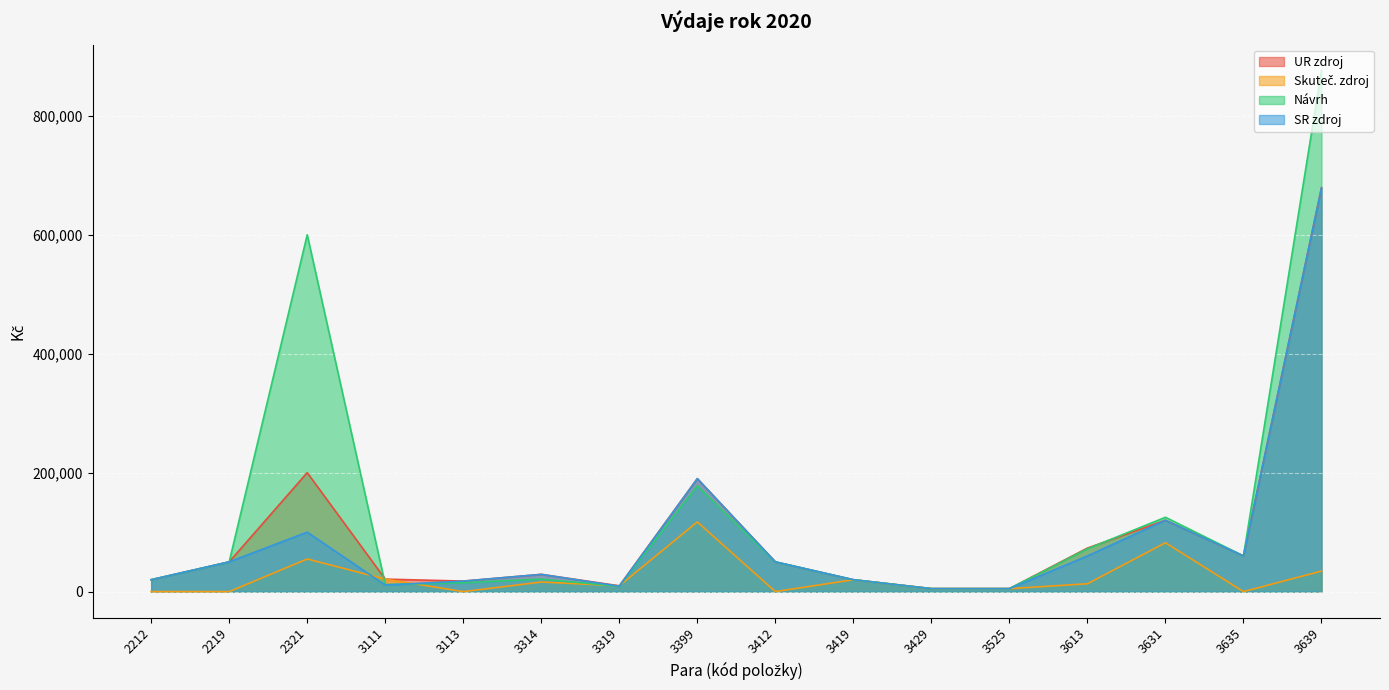

Between 3525 and 3412, which is larger?

3412